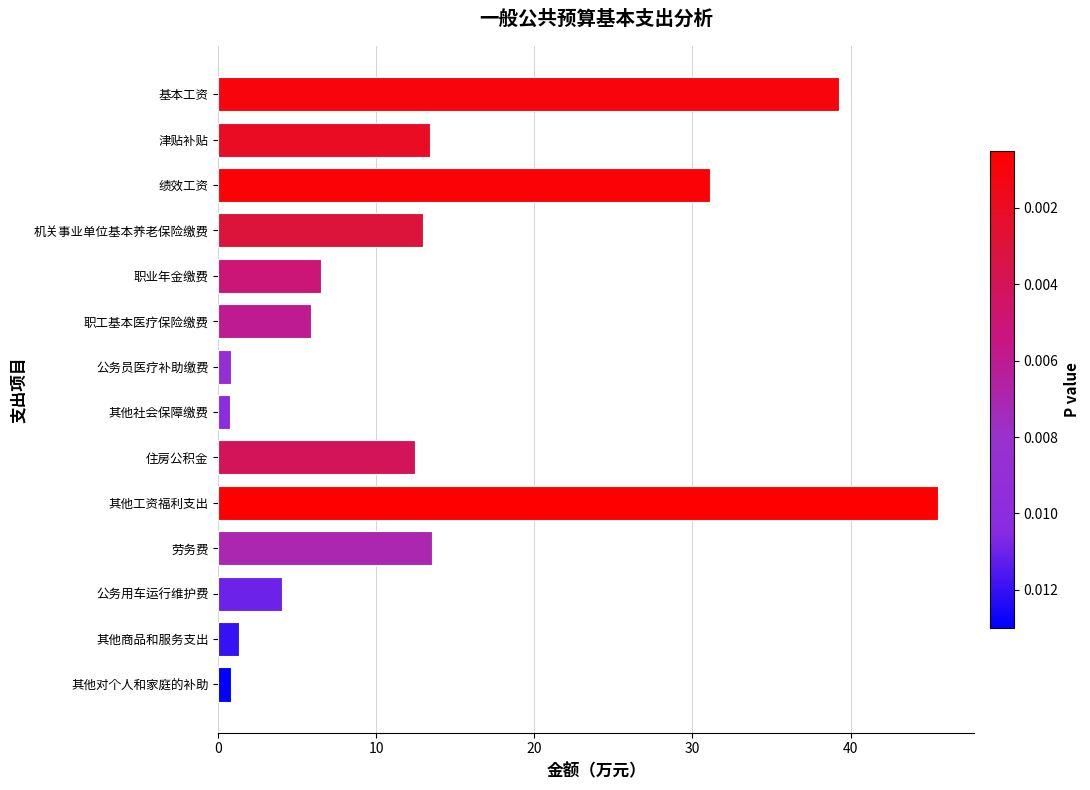

Is it true that the value at 绩效工资 is 15.4?

False